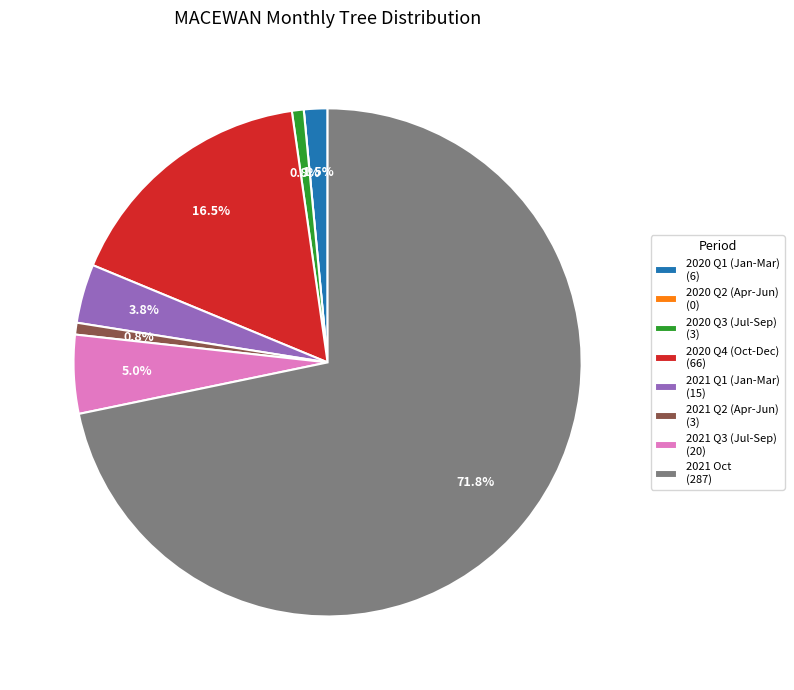

Which has a higher value, 2020 Q3 (Jul-Sep) (3) or 2021 Q1 (Jan-Mar) (15)?

2021 Q1 (Jan-Mar) (15)